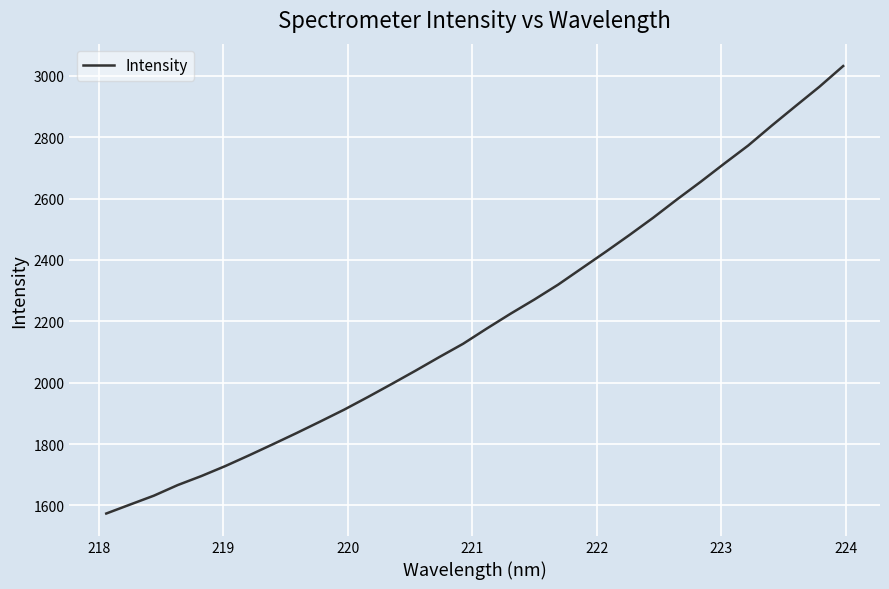

What is the minimum value shown in the chart?

1573.5